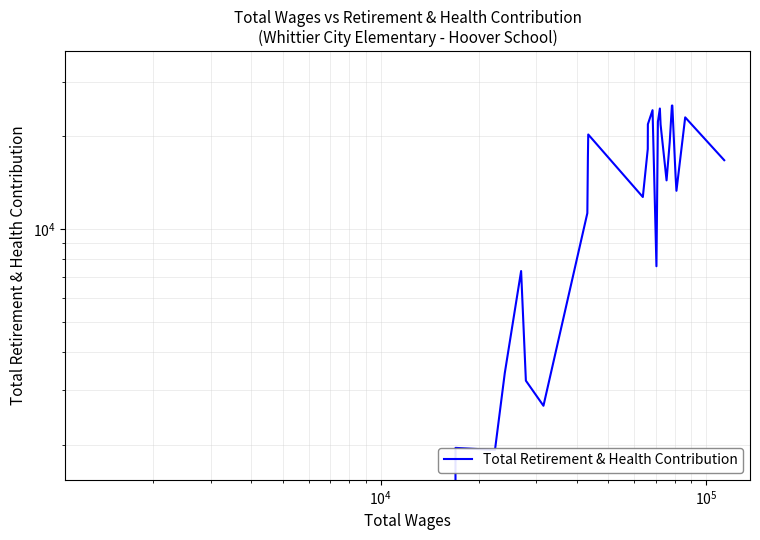

True or false: the data shows 1295 at $\mathdefault{10^{7}}$.

False